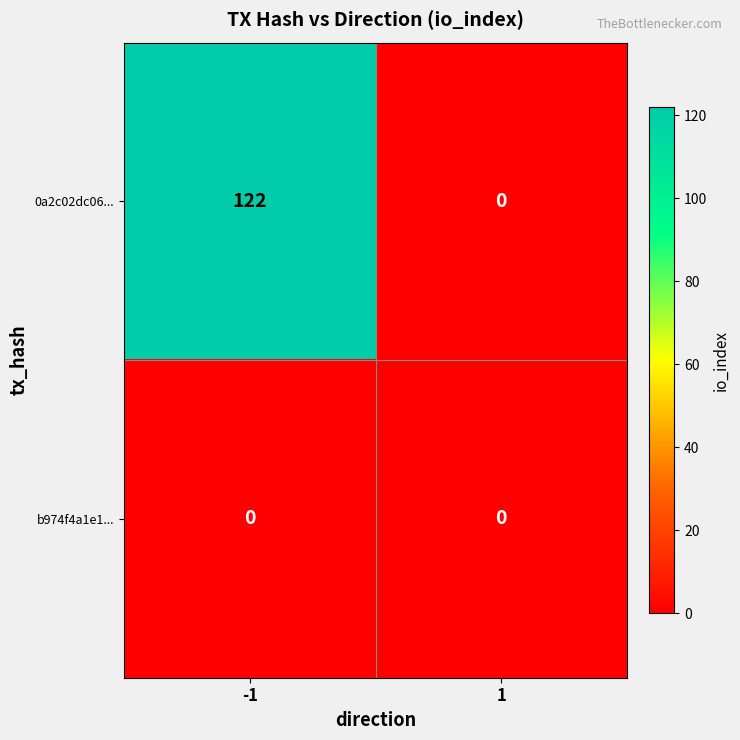

True or false: 0a2c02dc06... has a value of 0 at 1.

True